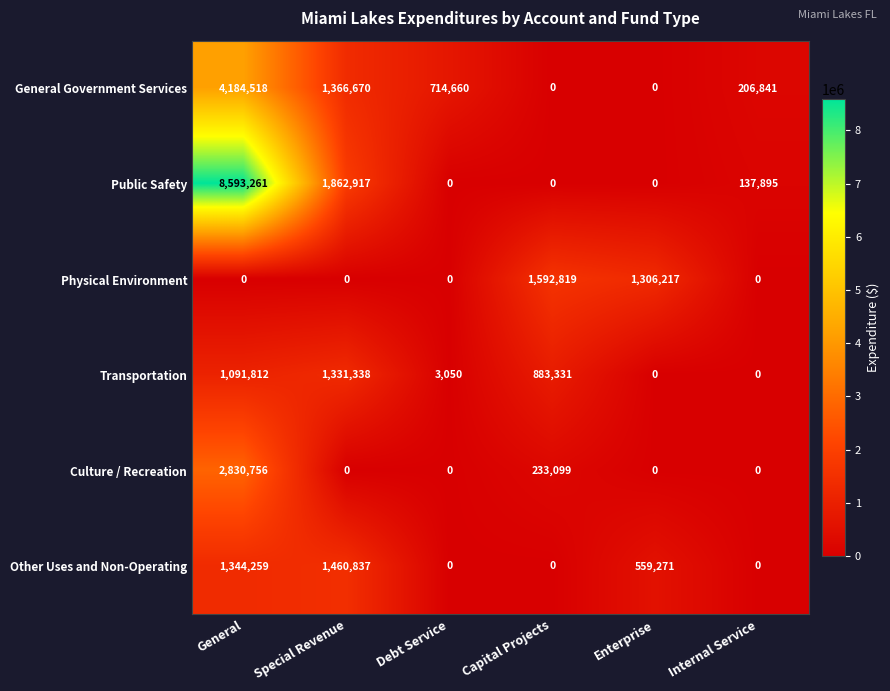

What is the difference between the second highest and minimum values in the Transportation series?

1091812